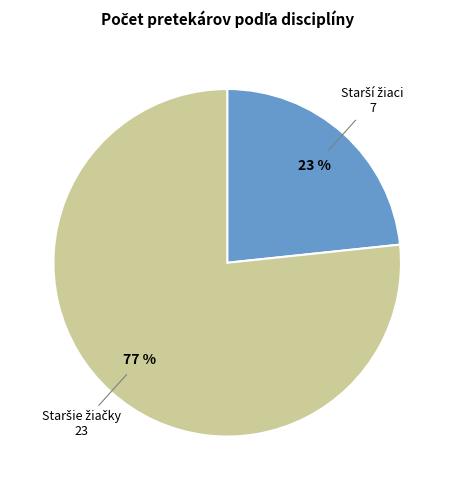

Is there any slice that represents more than half of the pie?

Yes